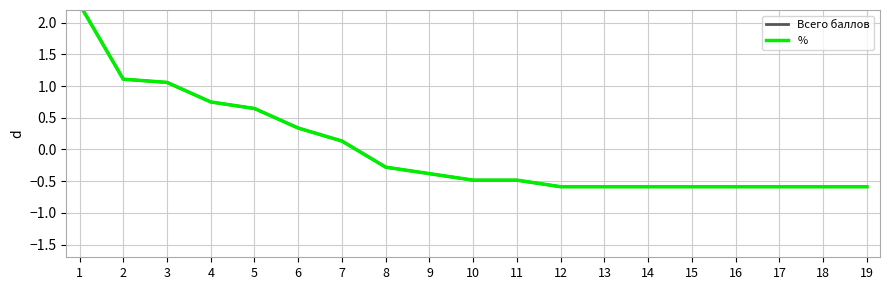

How many times do Всего баллов and % cross each other?

7